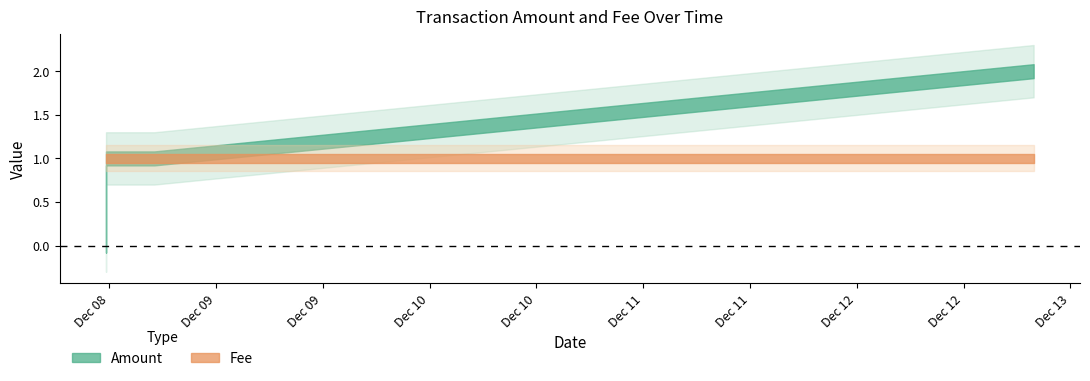

Is it true that Amount equals 1 at 2016-12-08 17:05:29?

True